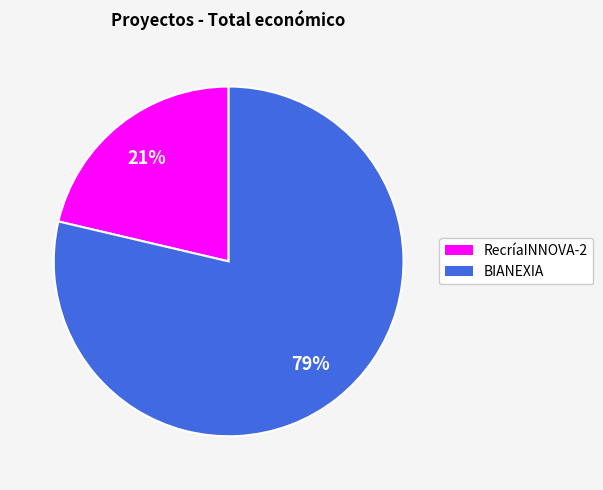

To the nearest percent, what portion does BIANEXIA represent?

79%